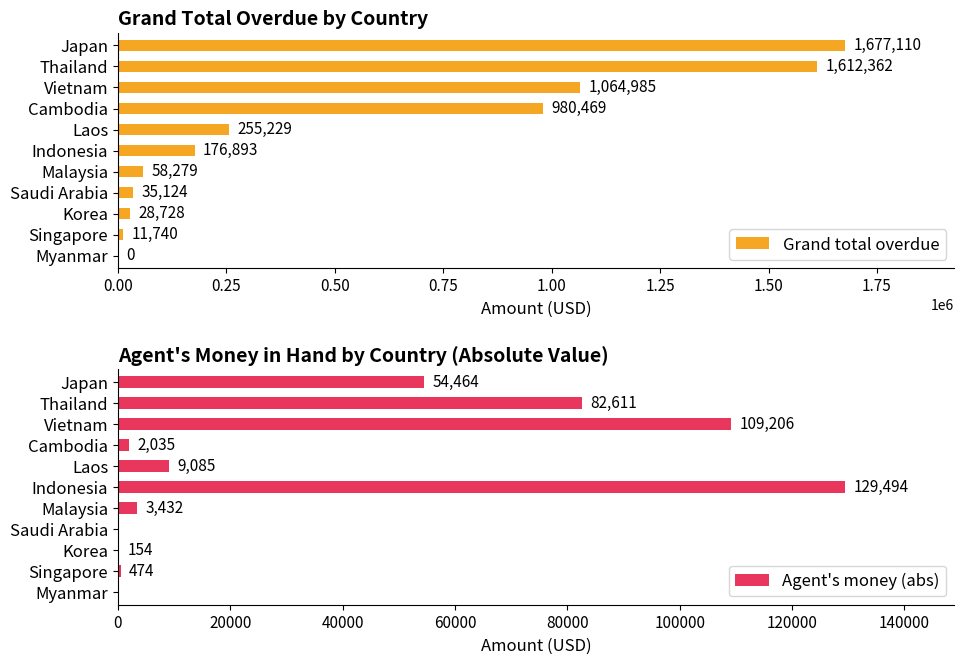

What is the sum of the Agent's money (abs) values at Thailand and Japan?

137074.7